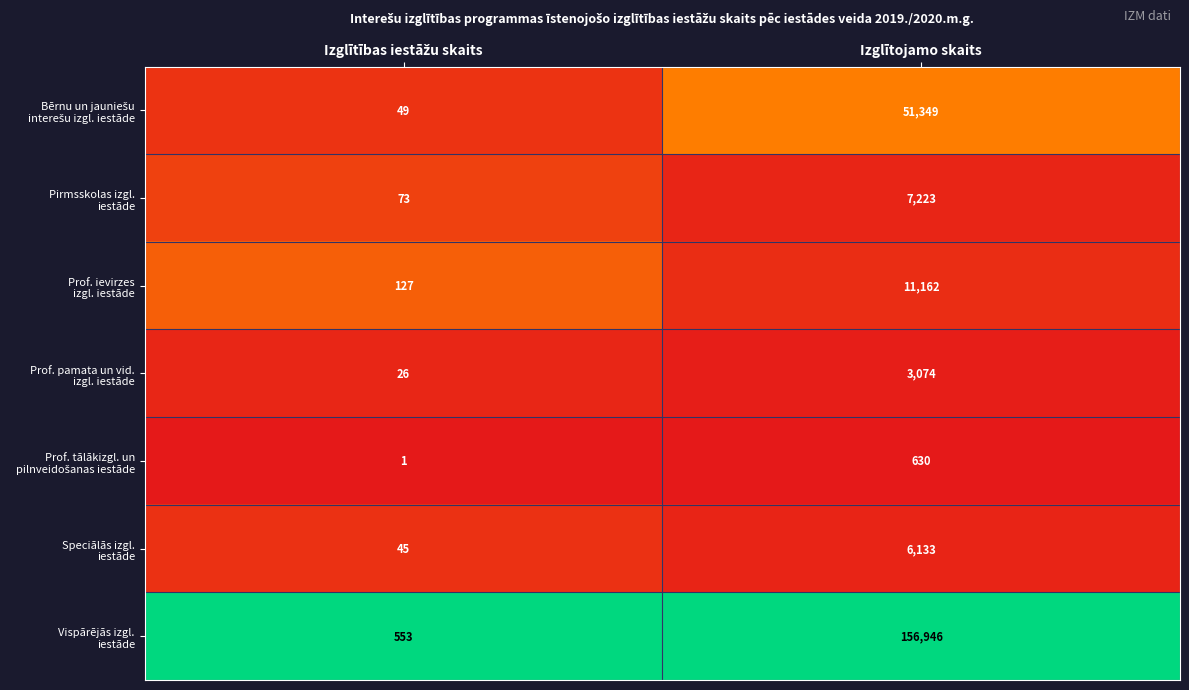

Count the number of data series in this chart.

7